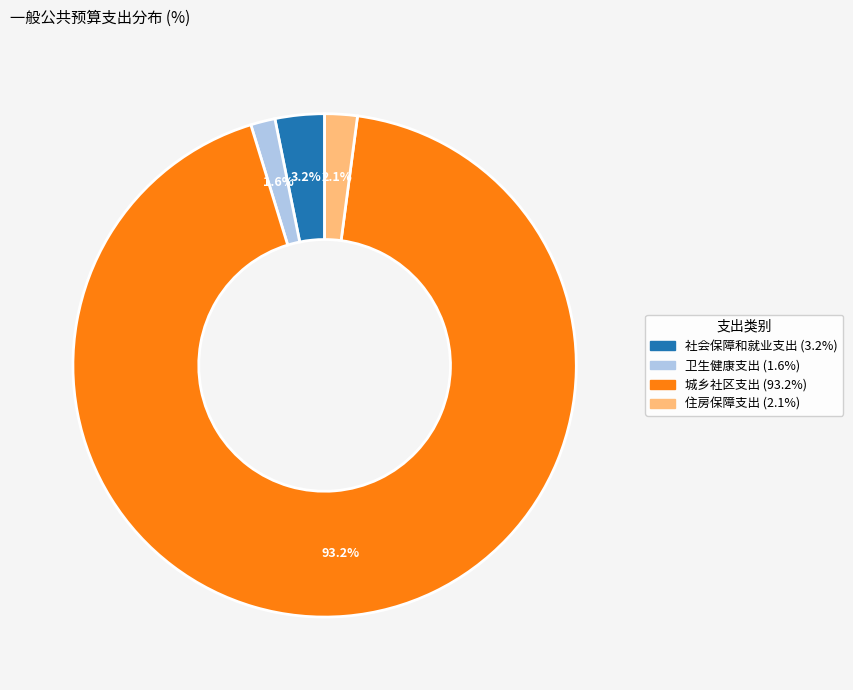

Rank the categories by value from highest to lowest.

城乡社区支出, 社会保障和就业支出, 住房保障支出, 卫生健康支出